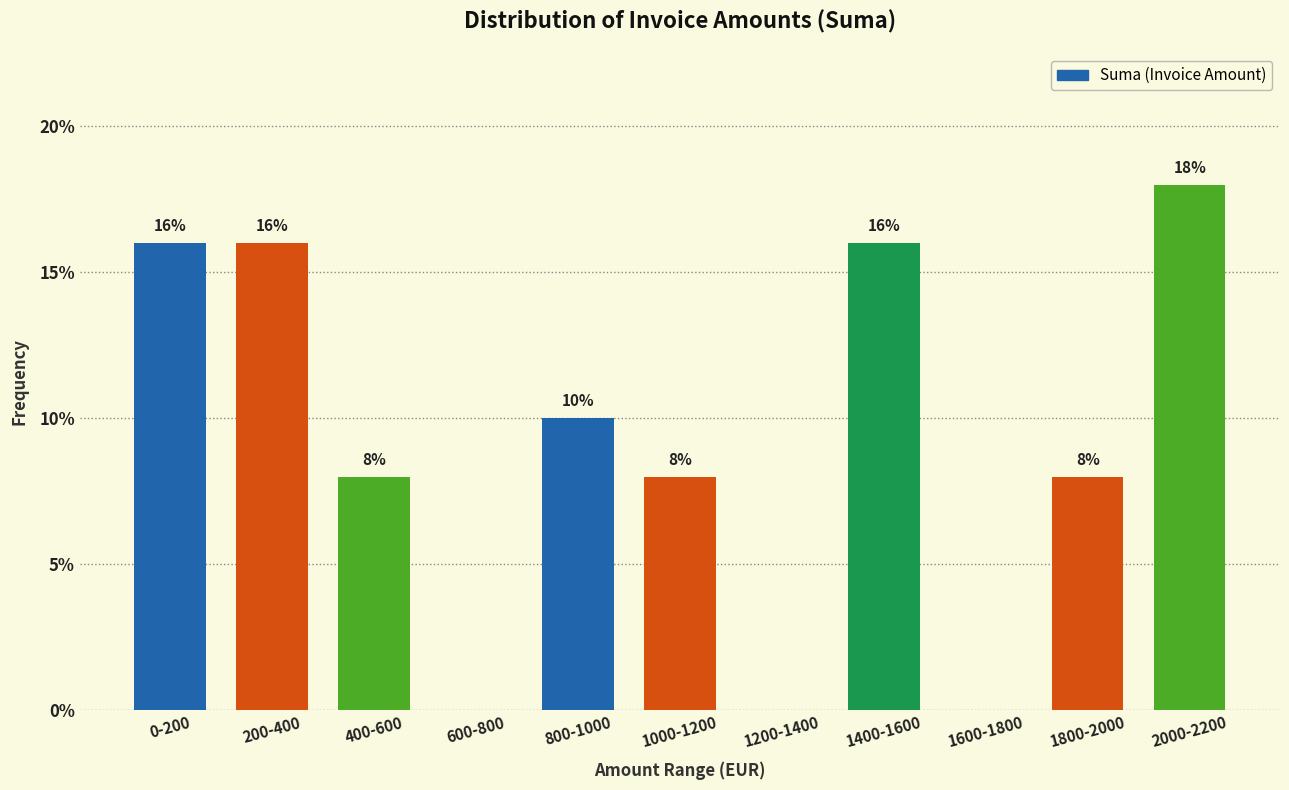

Reading right to left, transcribe all the data shown in this chart.

2000-2200=18	1800-2000=8	1600-1800=0	1400-1600=16	1200-1400=0	1000-1200=8	800-1000=10	600-800=0	400-600=8	200-400=16	0-200=16